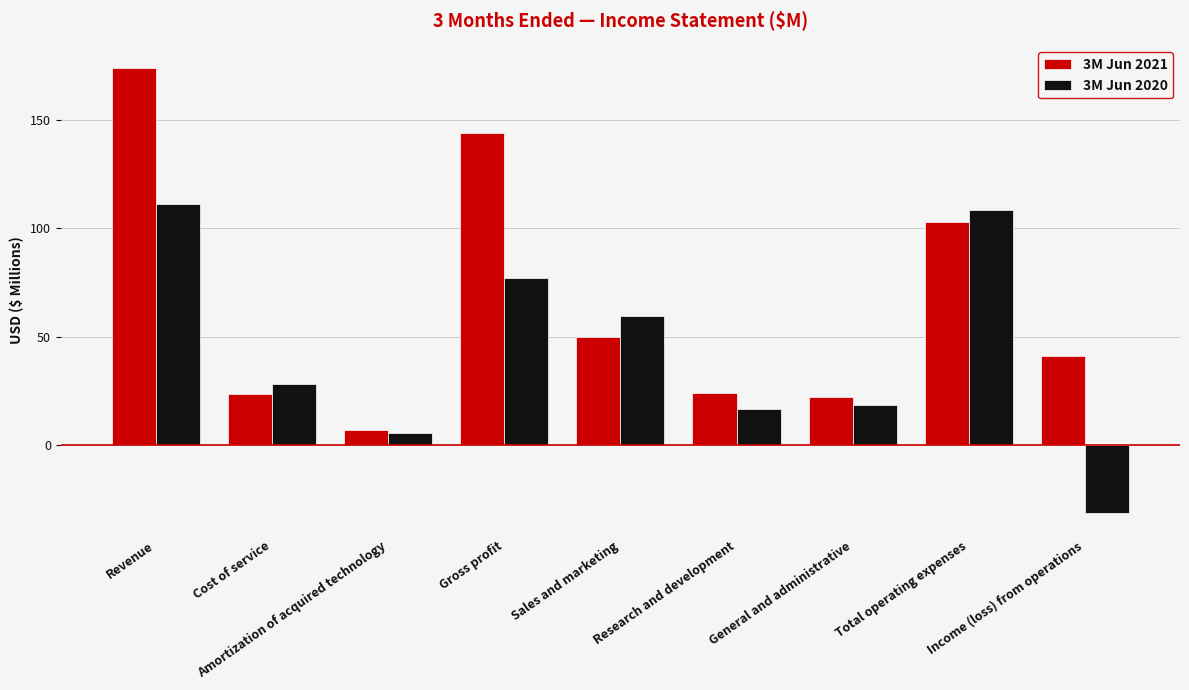

At which category is the sum across all series the highest?

Revenue